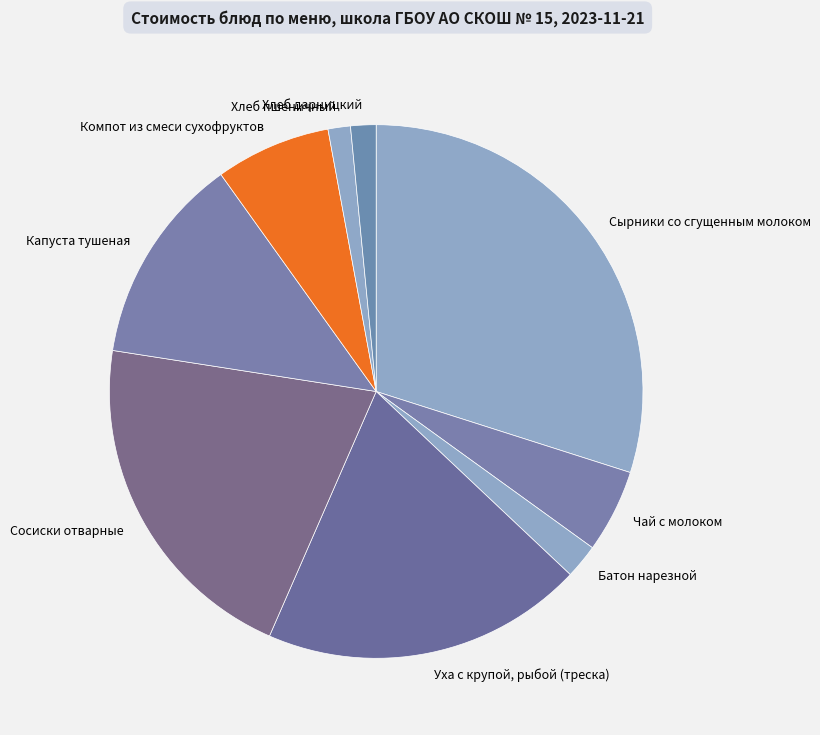

How many segments does this pie chart have?

9